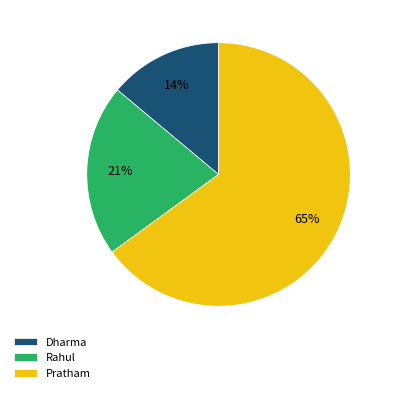

Is it true that Pratham is 65% of the pie?

True